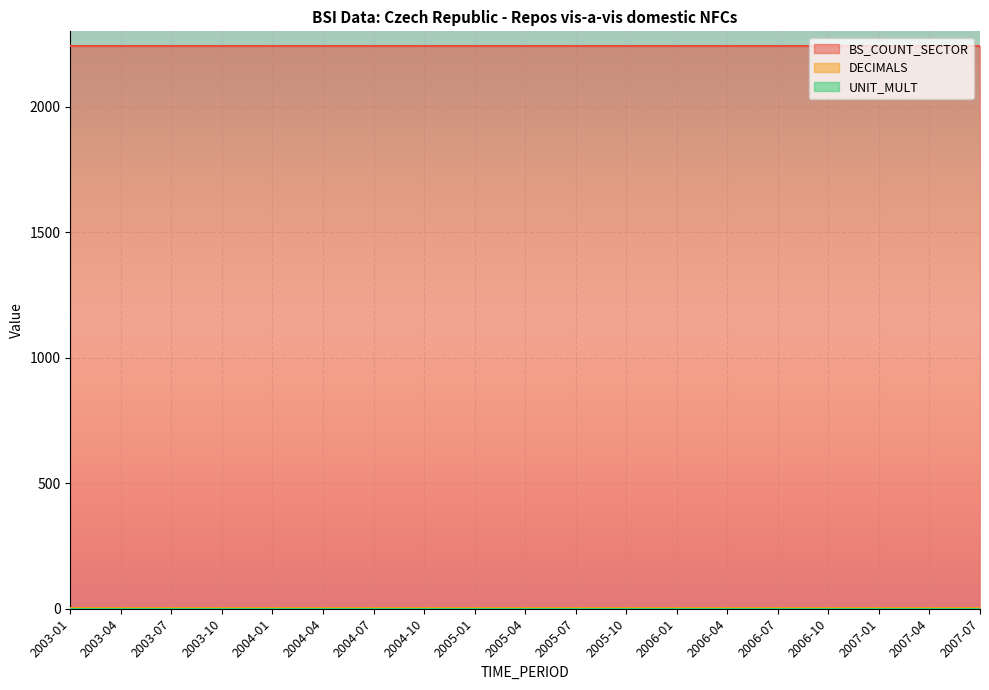

Which category has the highest value across all series?

2003-01